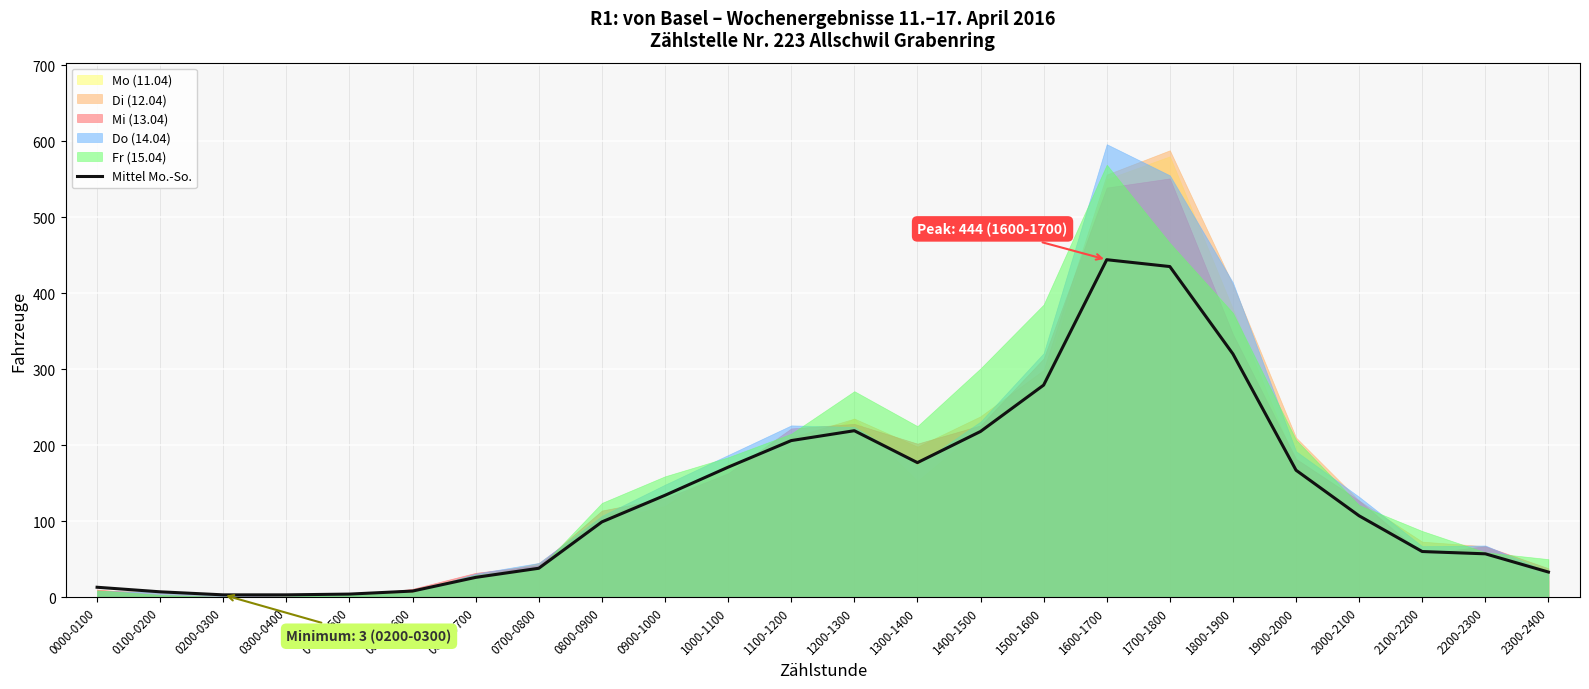

What is the label of the 16th point from the left?

1500-1600